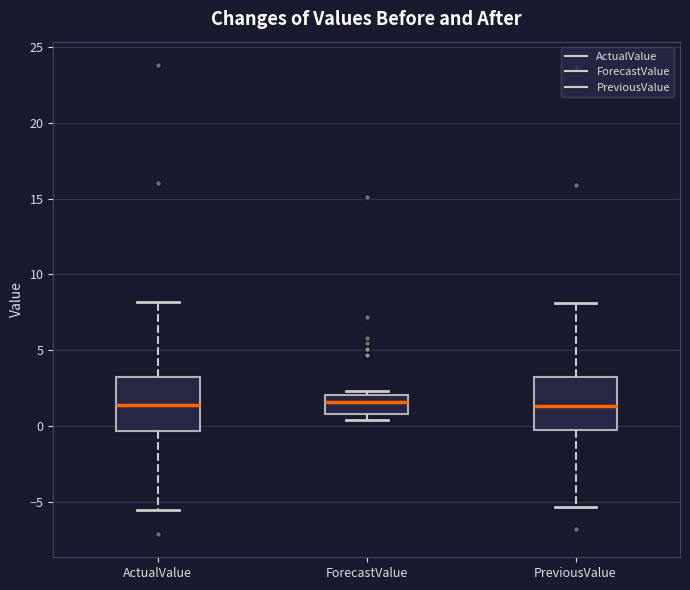

Reading left to right, transcribe this box plot: for each box, give where its median line is, the range the box spans, and where its two whiskers end, as read against the y-axis. The values are not printed on the chart, so give them approximately, as read against the axis.

ActualValue: median 1.5, box -0.5 to 3.0, whiskers -5.5 to 8.0
ForecastValue: median 1.5, box 1.0 to 2.0, whiskers 0.5 to 2.5
PreviousValue: median 1.5, box 0.0 to 3.0, whiskers -5.5 to 8.0